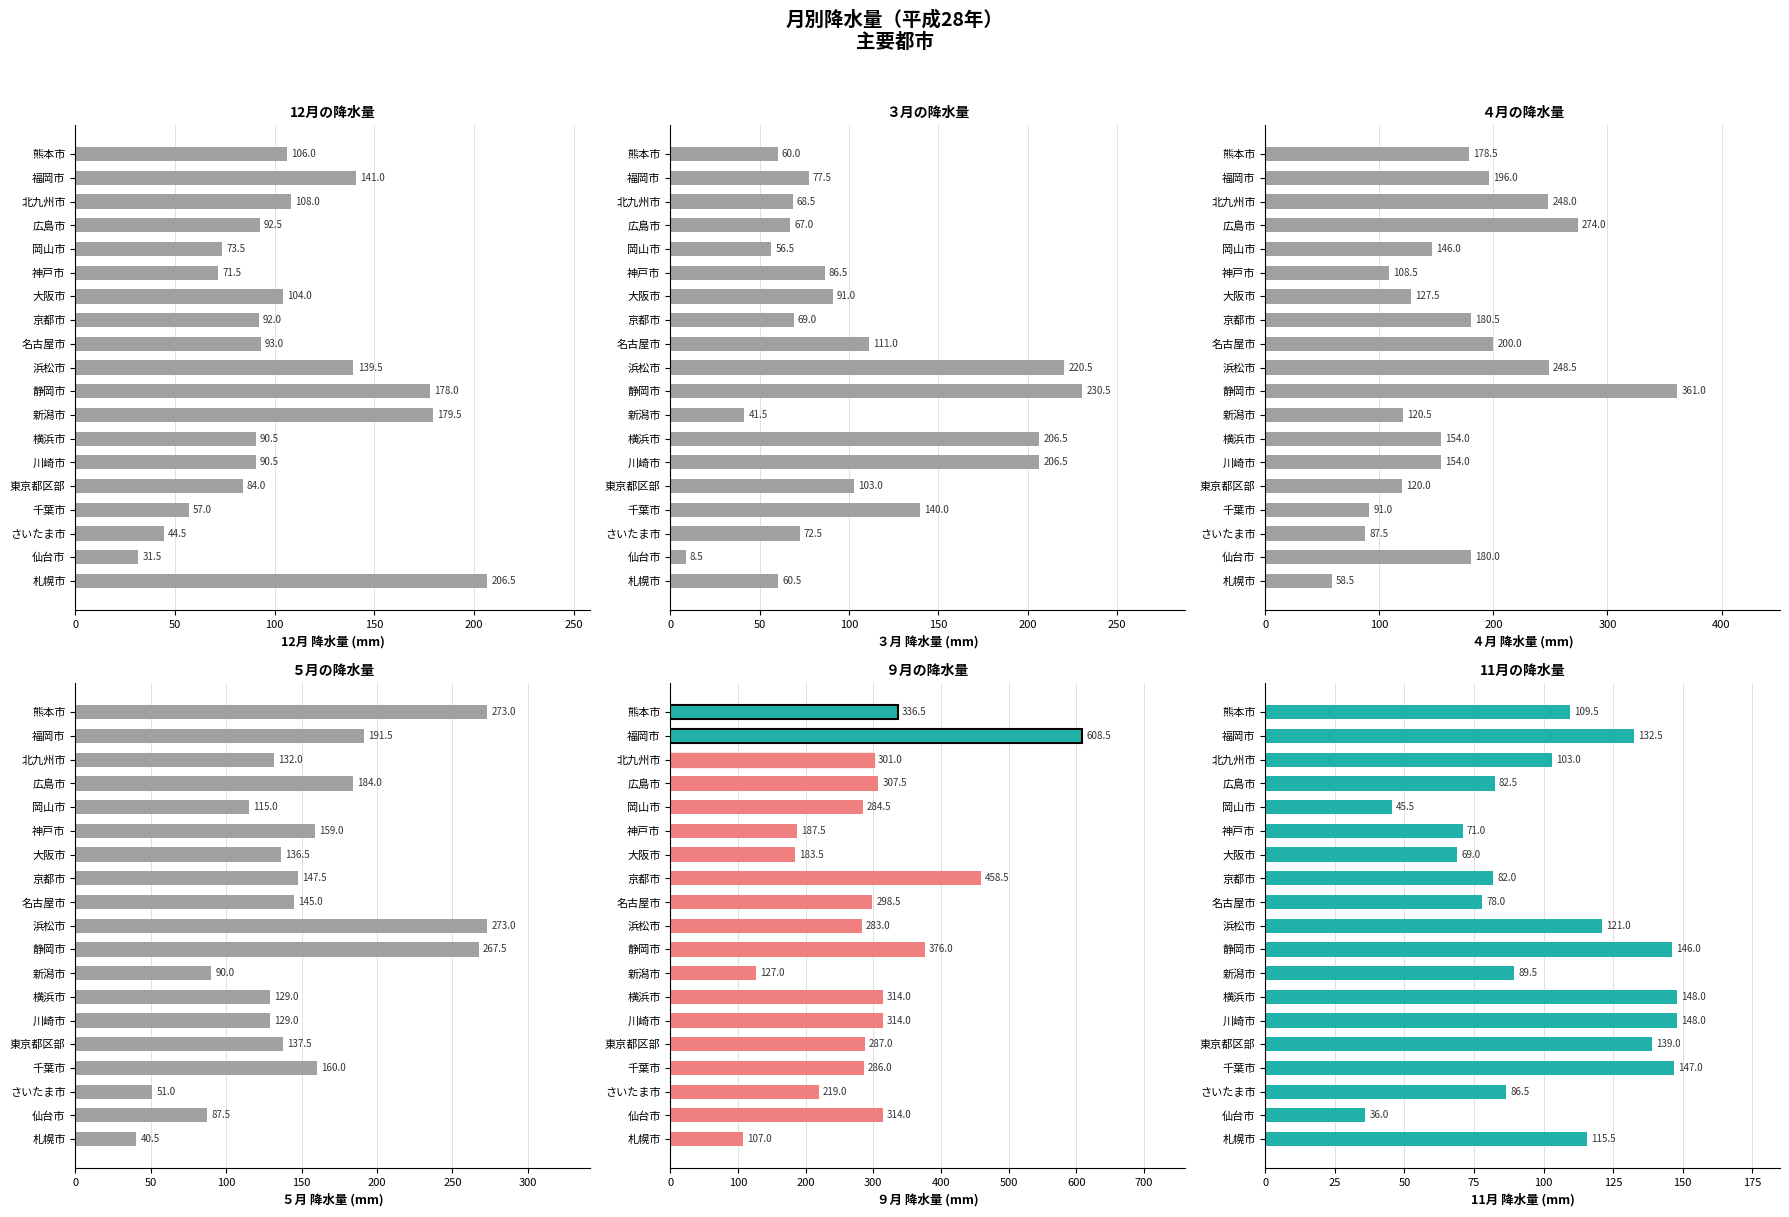

What are all the series names shown in the legend?

12月, ３月, ４月, ５月, ９月, 11月